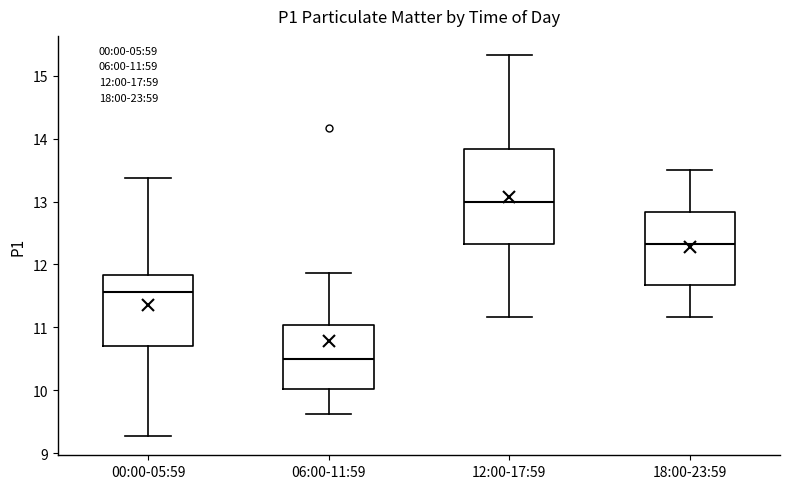

Which box's median line is the highest?

12:00-17:59